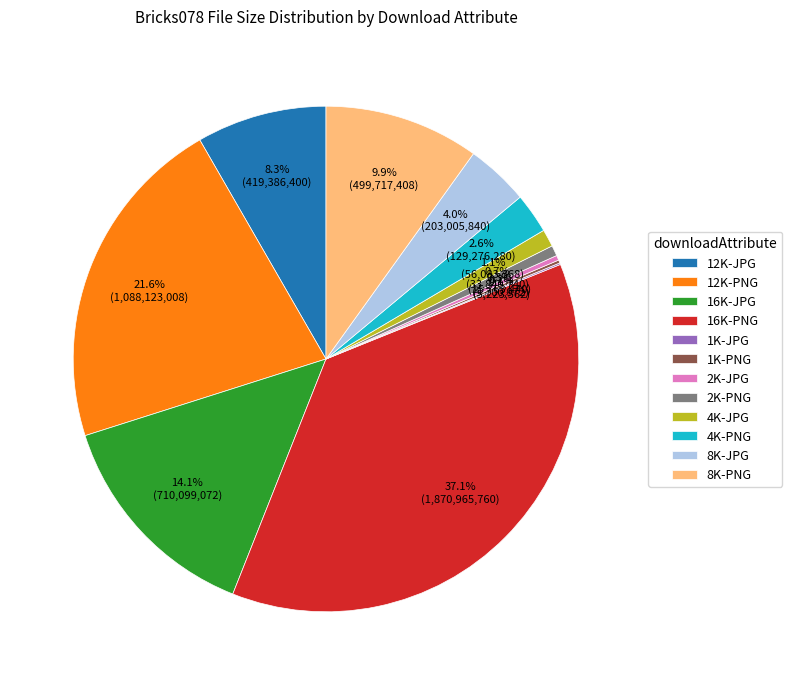

To the nearest percent, what percentage of the pie is 8K-JPG?

4%